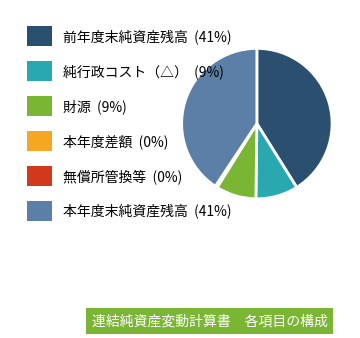

Which has a higher value, 本年度差額 or 財源?

財源